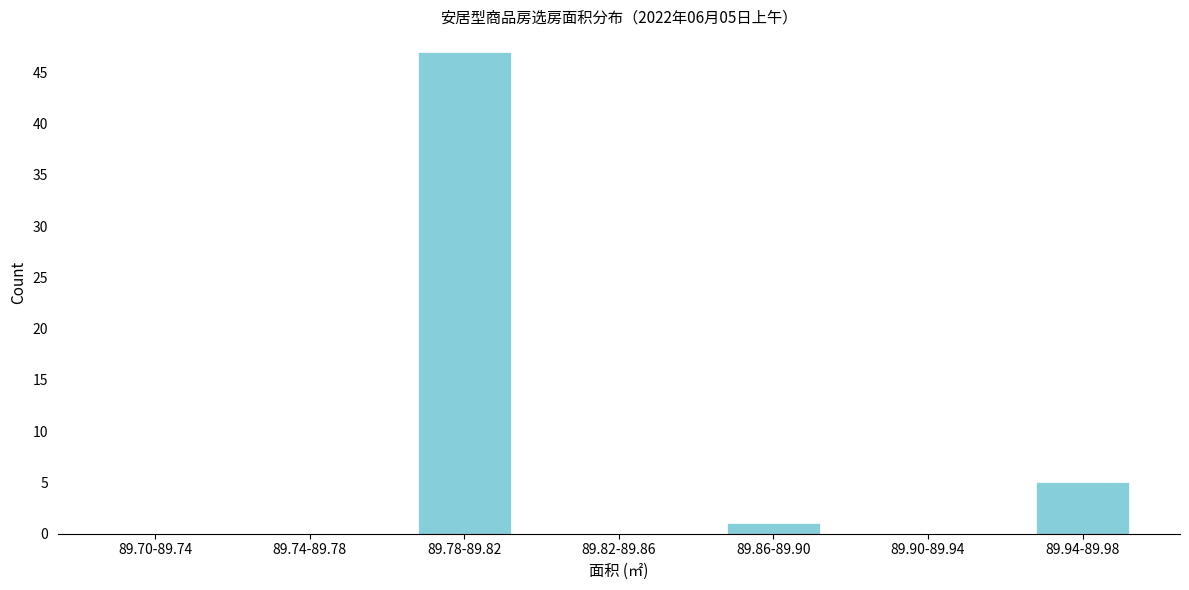

Reading right to left, list all the values displayed in this chart.

89.94-89.98=5	89.90-89.94=0	89.86-89.90=1	89.82-89.86=0	89.78-89.82=47	89.74-89.78=0	89.70-89.74=0